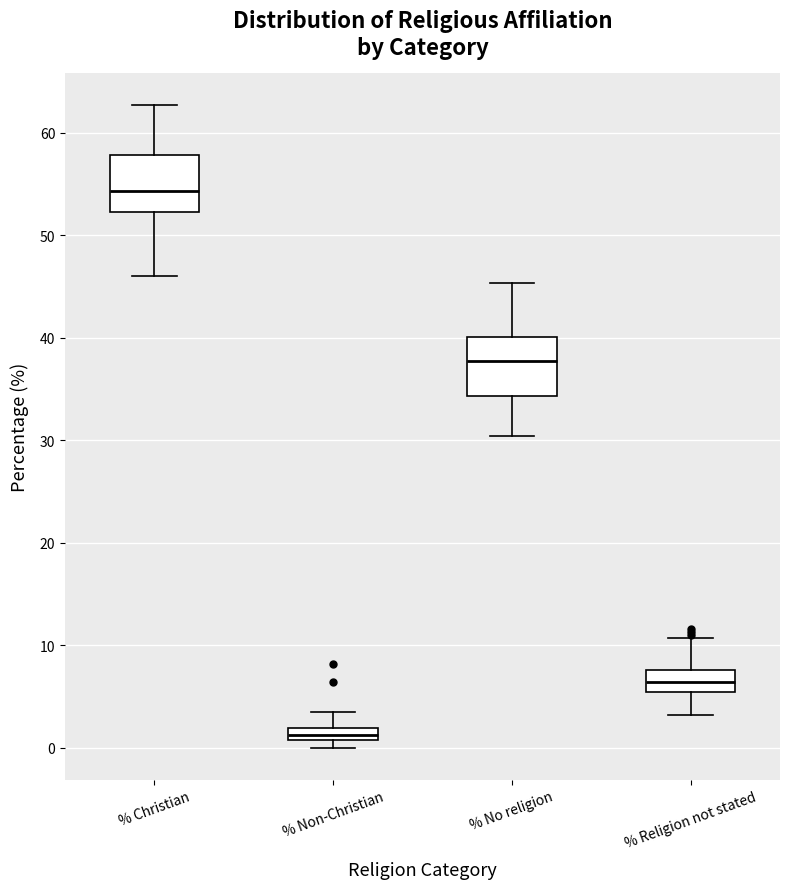

Where does the lower whisker of the box for % Religion not stated end on the y-axis? The values are not printed on the chart, so give them approximately, as read against the axis.

3